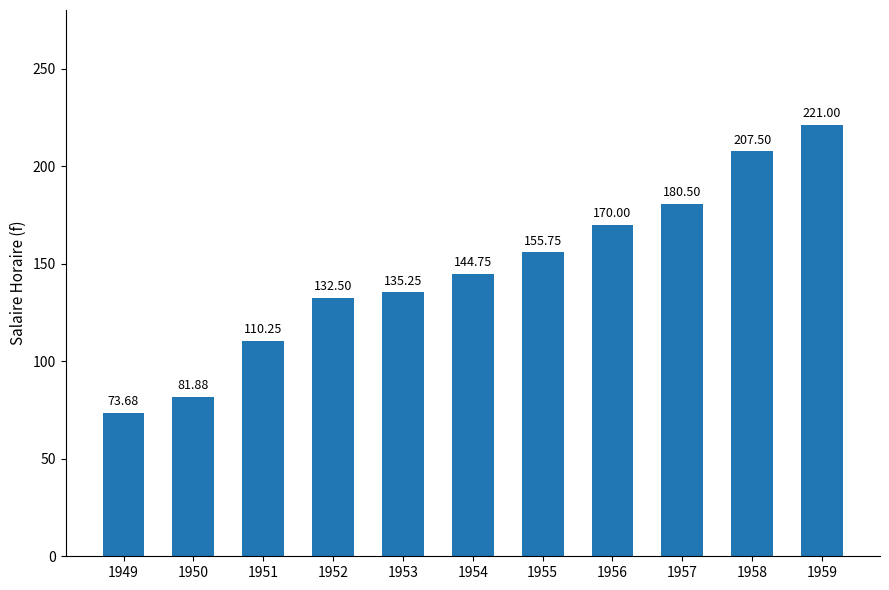

Which has a higher value, 1951 or 1949?

1951